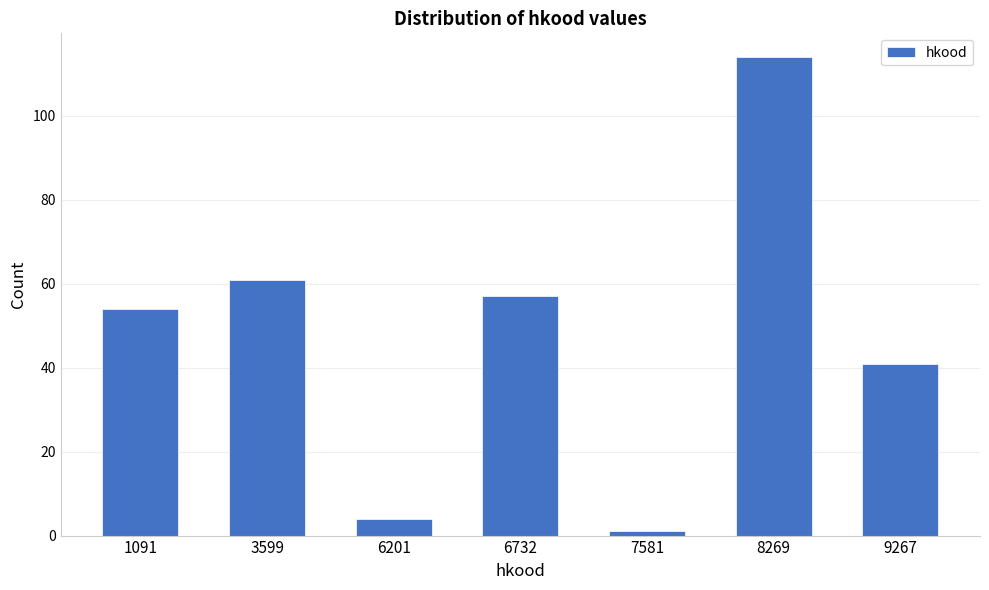

Reading left to right, transcribe all the data shown in this chart.

1091=54	3599=61	6201=4	6732=57	7581=1	8269=114	9267=41